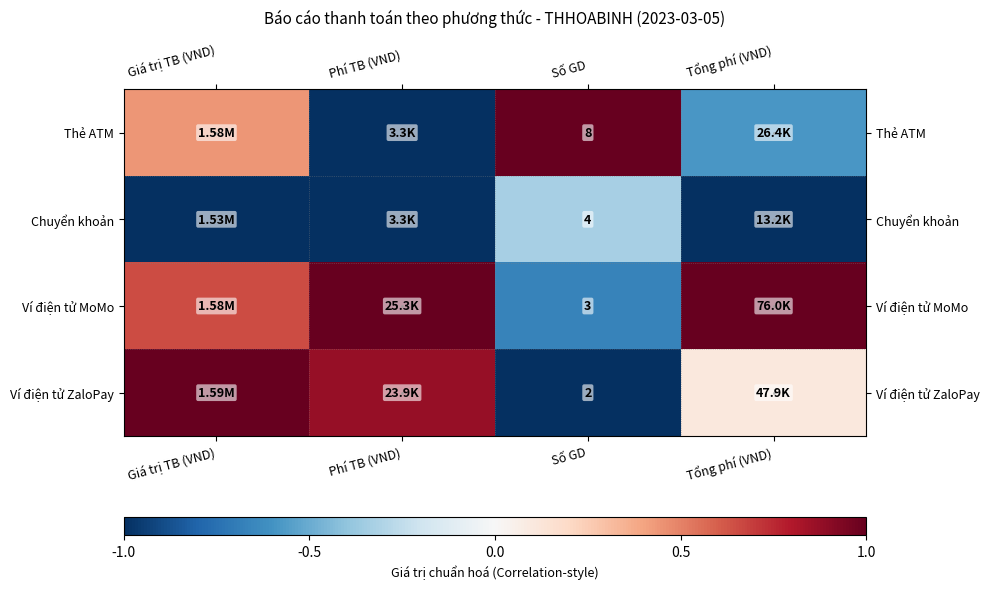

At Số GD, list the series in order from smallest to largest.

Ví điện tử ZaloPay, Ví điện tử MoMo, Chuyển khoản, Thẻ ATM